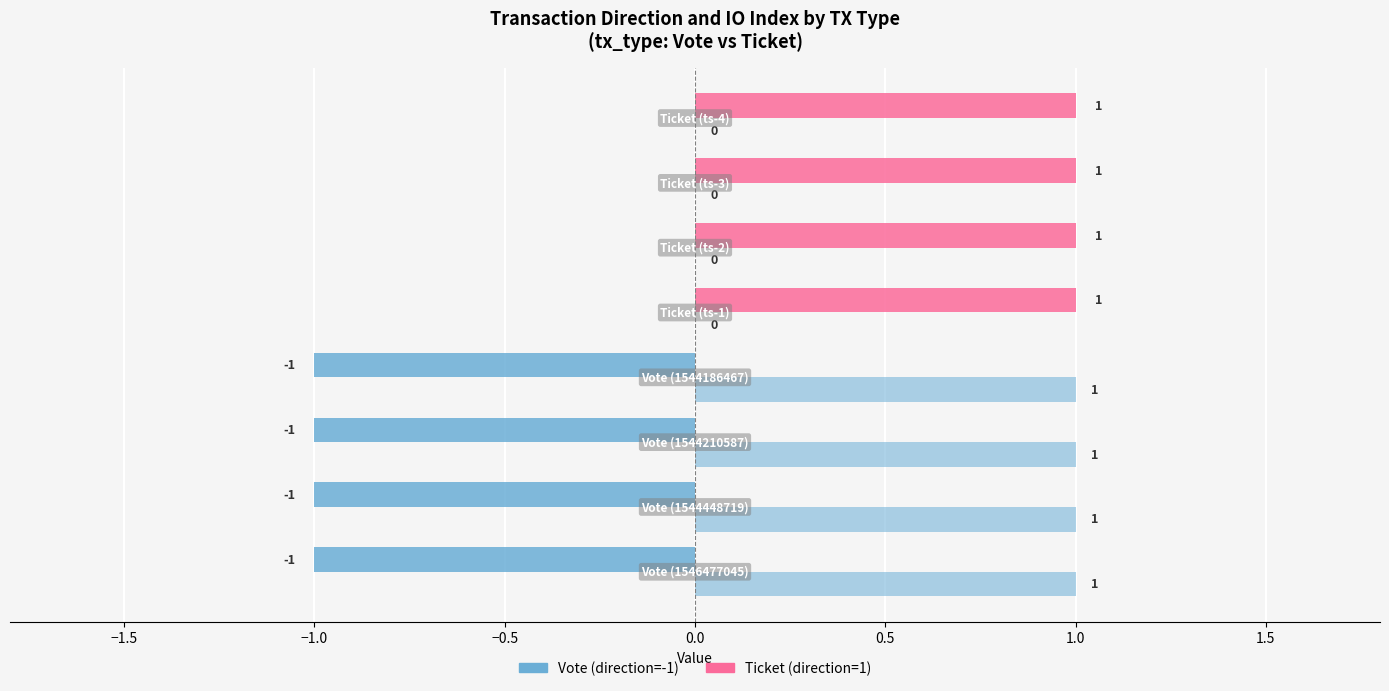

Count the number of categories in the chart.

8